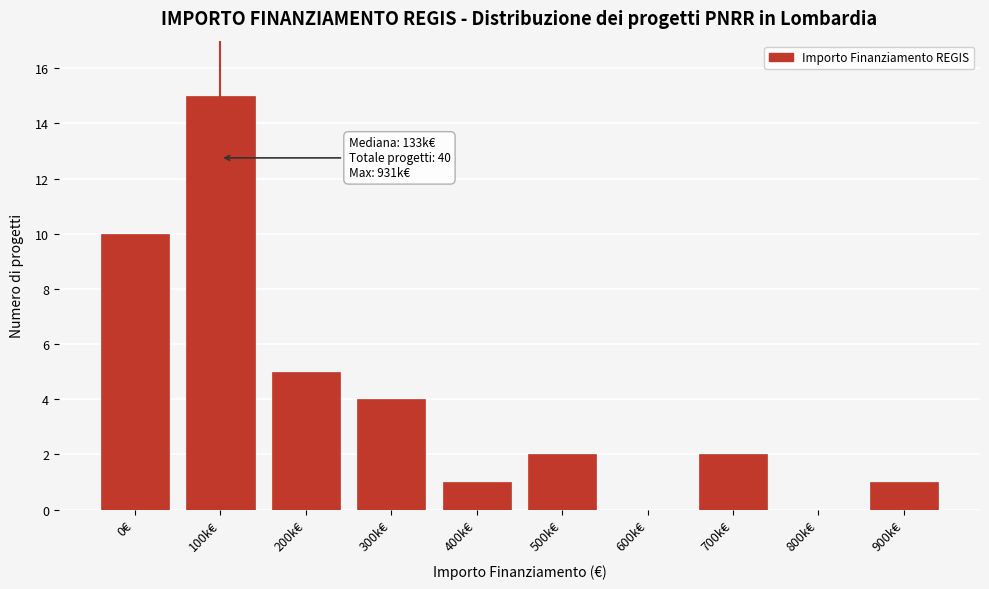

Reading right to left, transcribe all the data shown in this chart.

900k€=1	800k€=0	700k€=2	600k€=0	500k€=2	400k€=1	300k€=4	200k€=5	100k€=15	0€=10